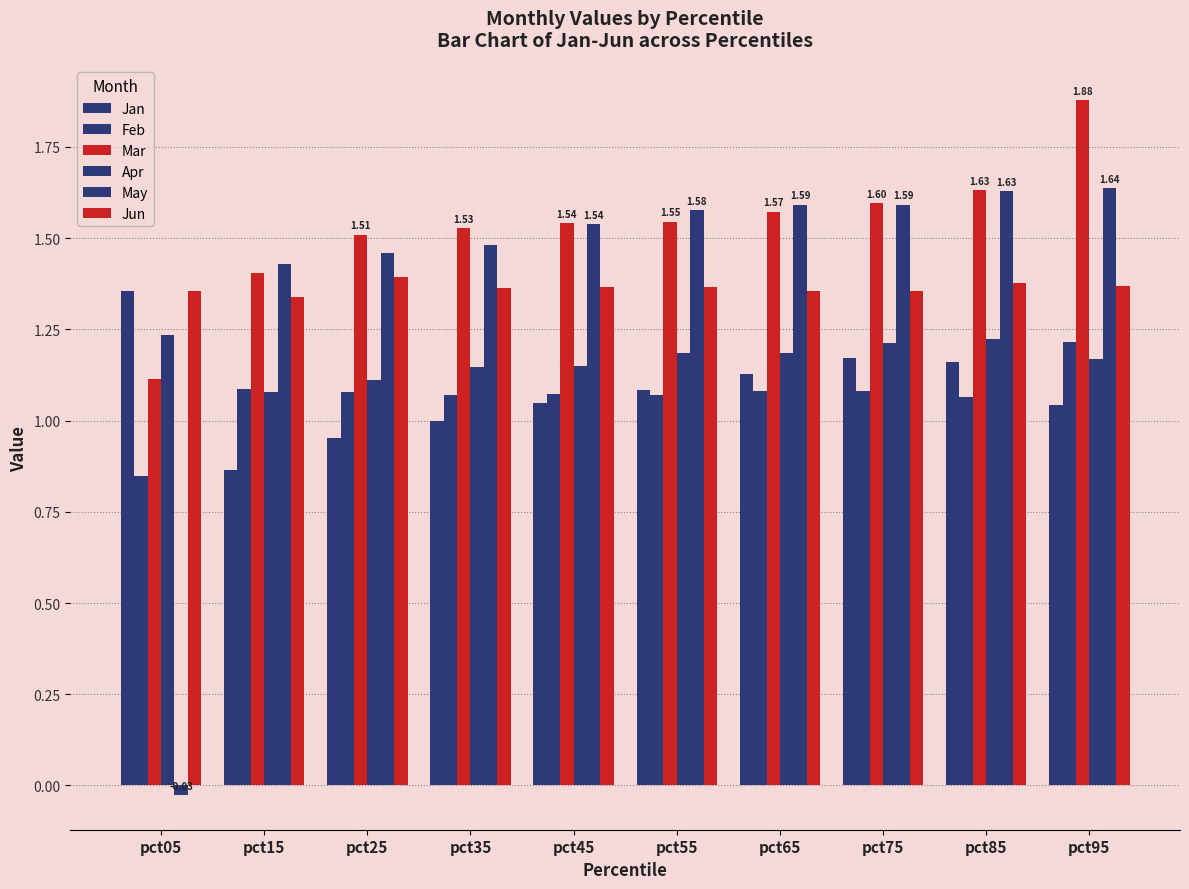

What is the difference between the maximum and minimum values in the Feb series?

0.4